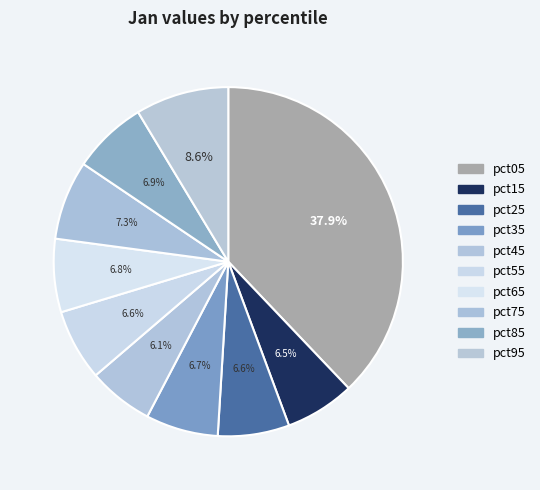

True or false: pct55 accounts for 7% of the total.

True